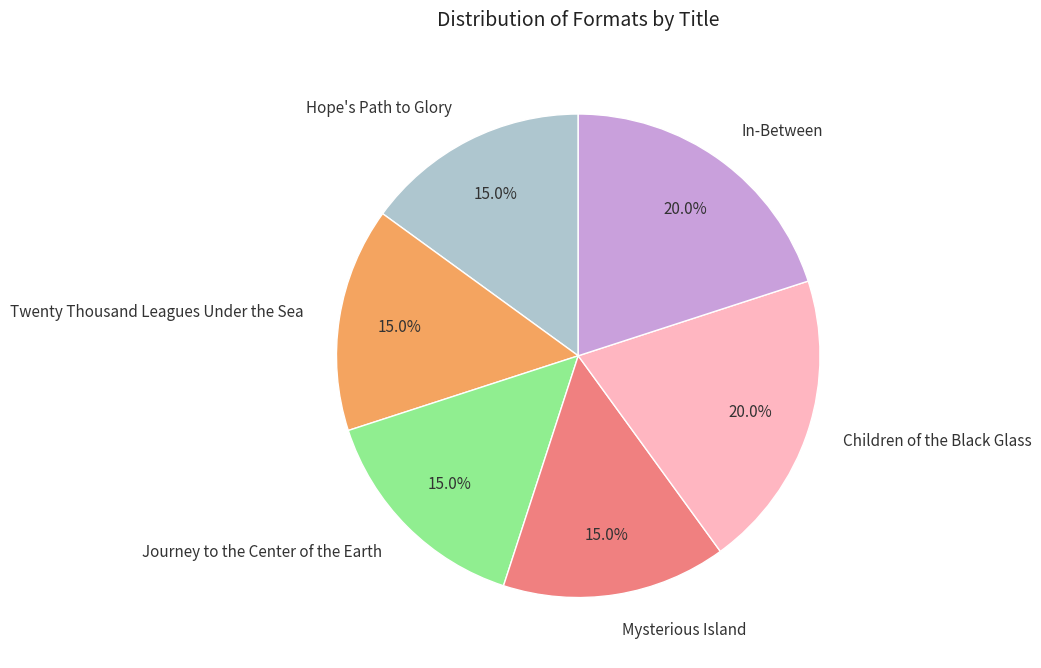

Approximately how many times larger is the value at Journey to the Center of the Earth compared to Twenty Thousand Leagues Under the Sea?

1.0